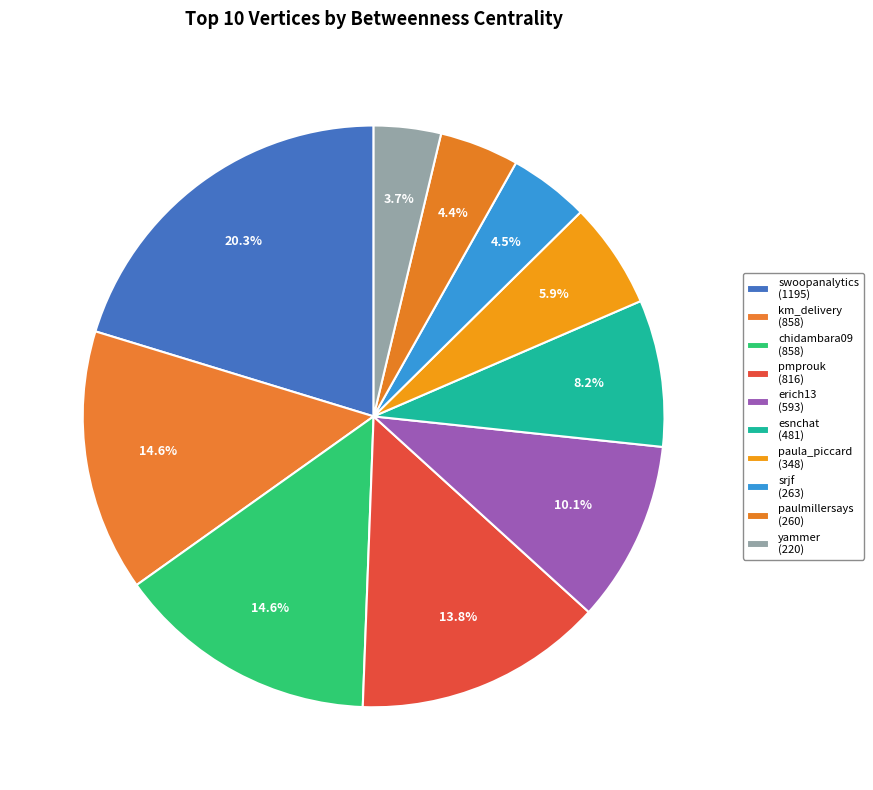

To the nearest percent, what is the difference between the pmprouk and swoopanalytics slice percentages?

6%